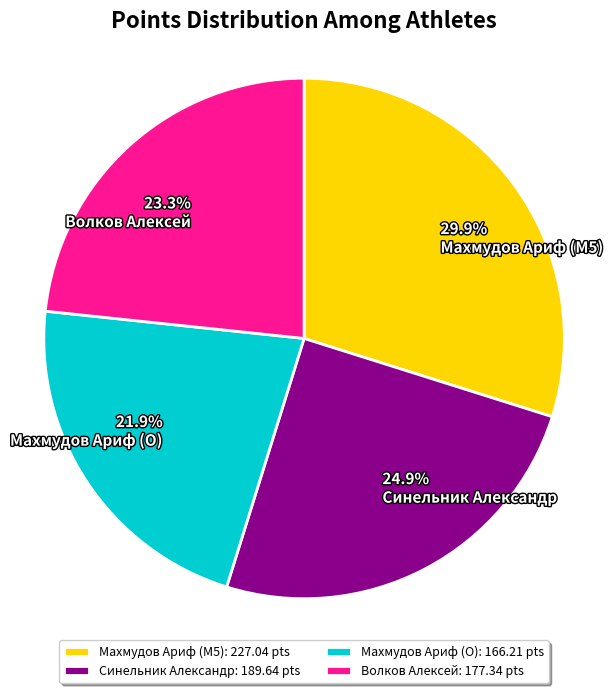

Count the number of slices in the pie.

4